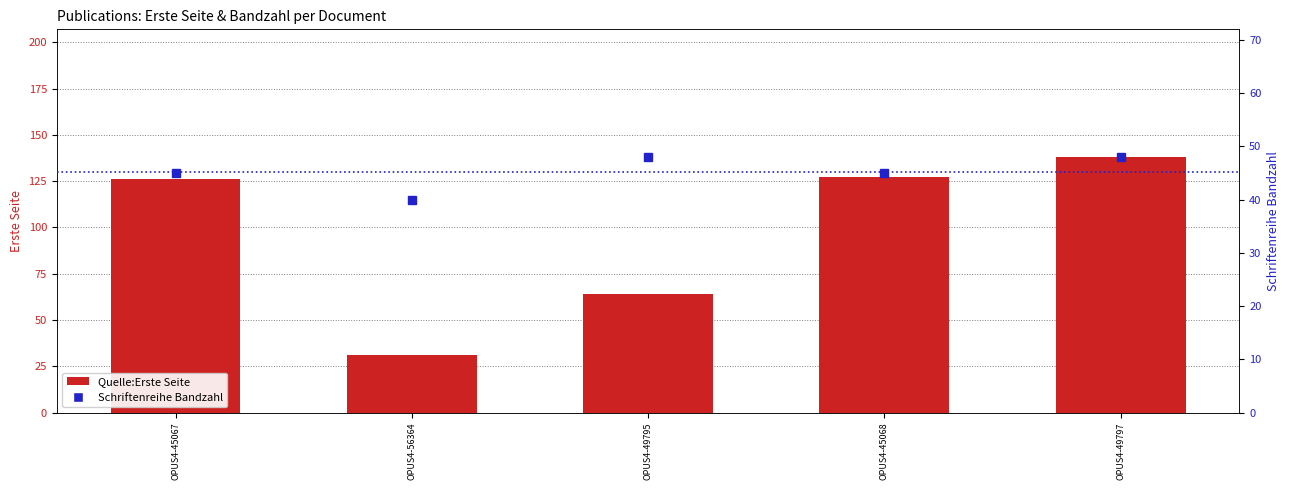

What are all the series names shown in the legend?

Quelle:Erste Seite, Schriftenreihe Bandzahl